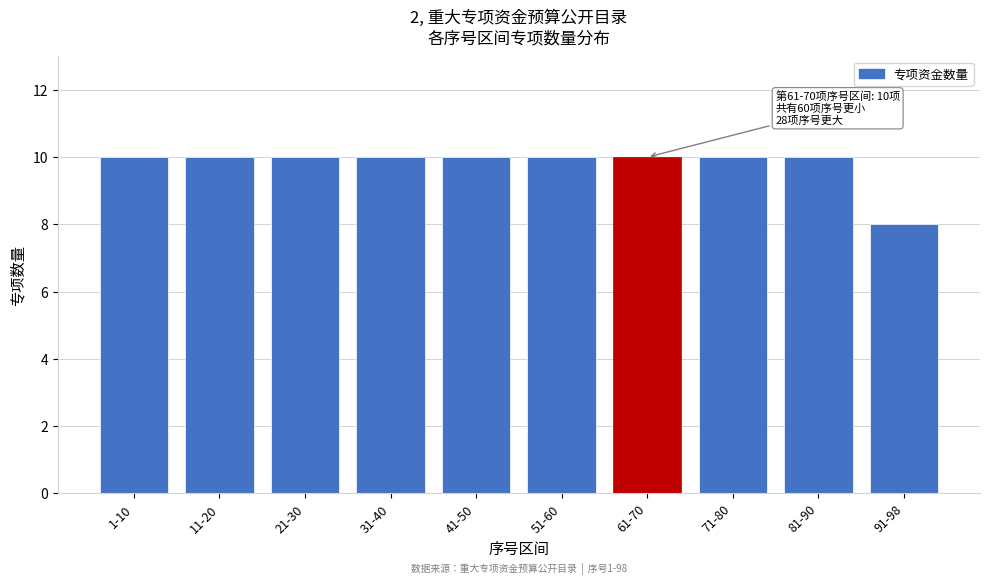

Reading left to right, extract all data points from this chart.

1-10=10	11-20=10	21-30=10	31-40=10	41-50=10	51-60=10	61-70=10	71-80=10	81-90=10	91-98=8